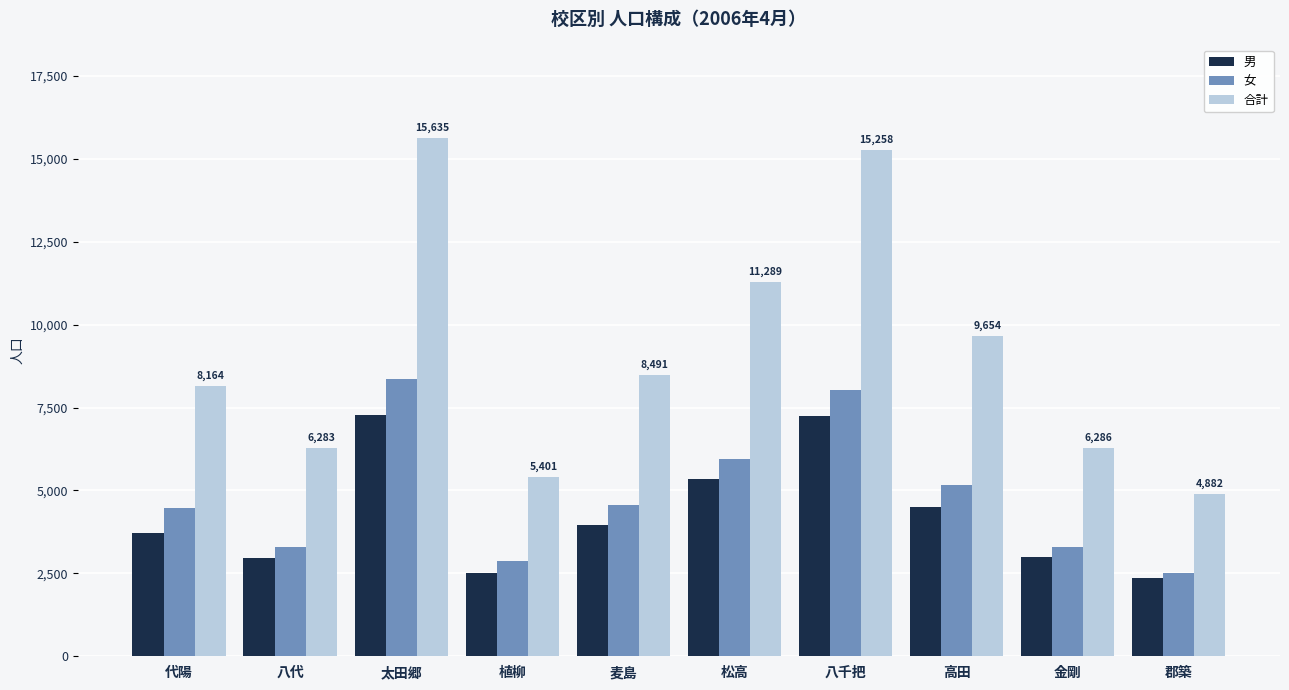

Which series has the largest total across all categories?

合計